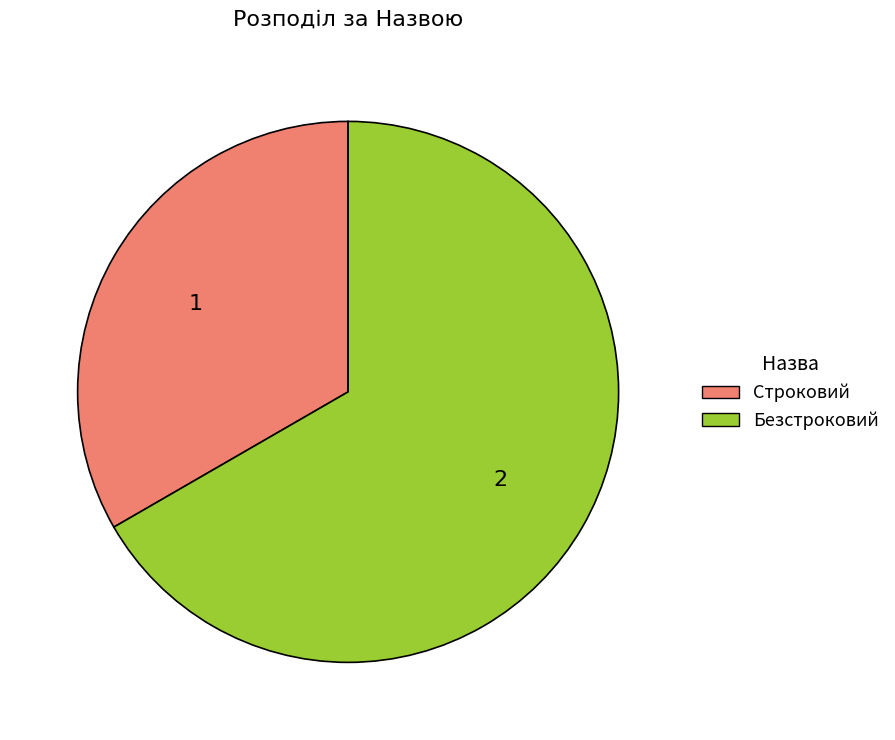

Is there any slice that represents more than half of the pie?

Yes